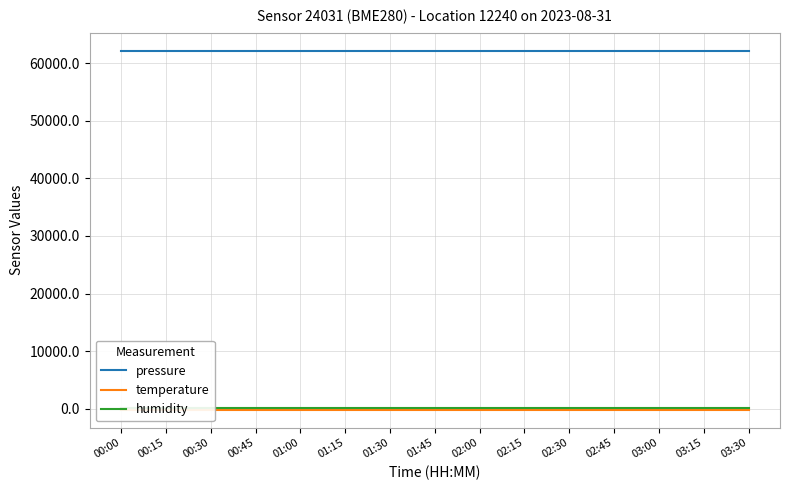

True or false: pressure and temperature cross at least once.

False